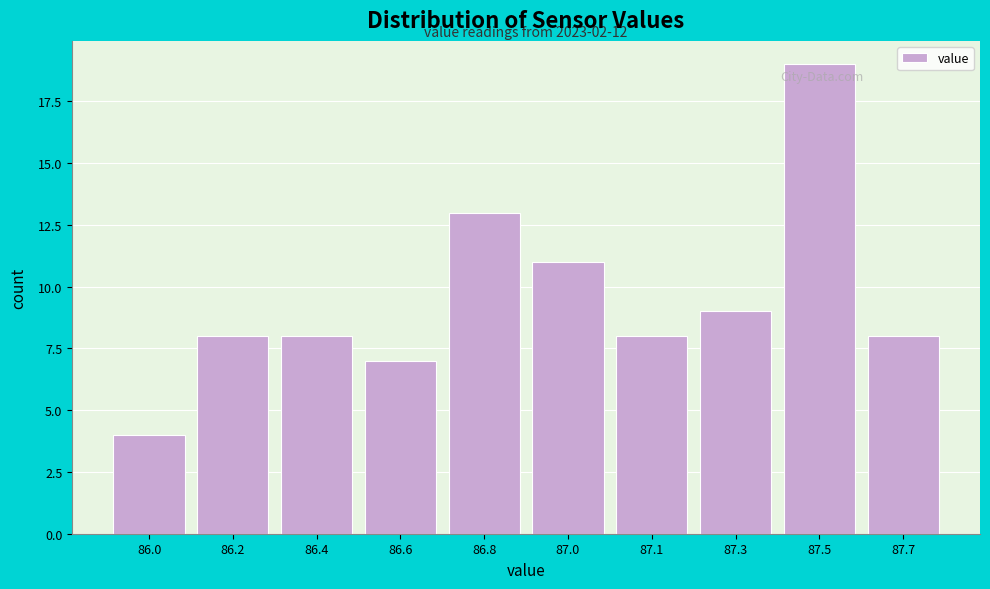

Reading left to right, what are all the values shown in this chart?

86.0=4	86.2=8	86.4=8	86.6=7	86.8=13	87.0=11	87.1=8	87.3=9	87.5=19	87.7=8